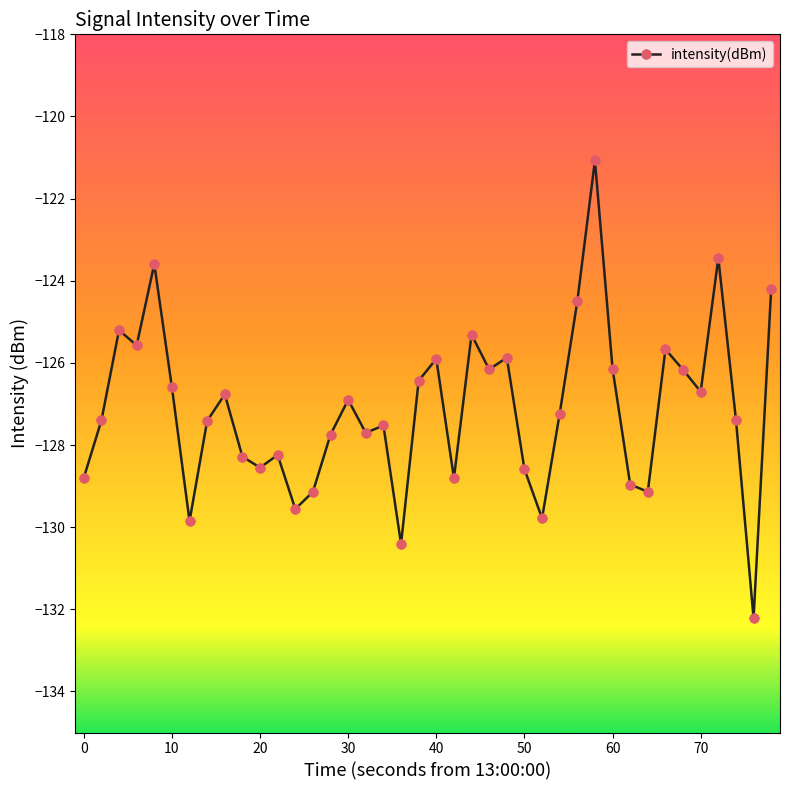

What is the sum of all values?

-5084.9